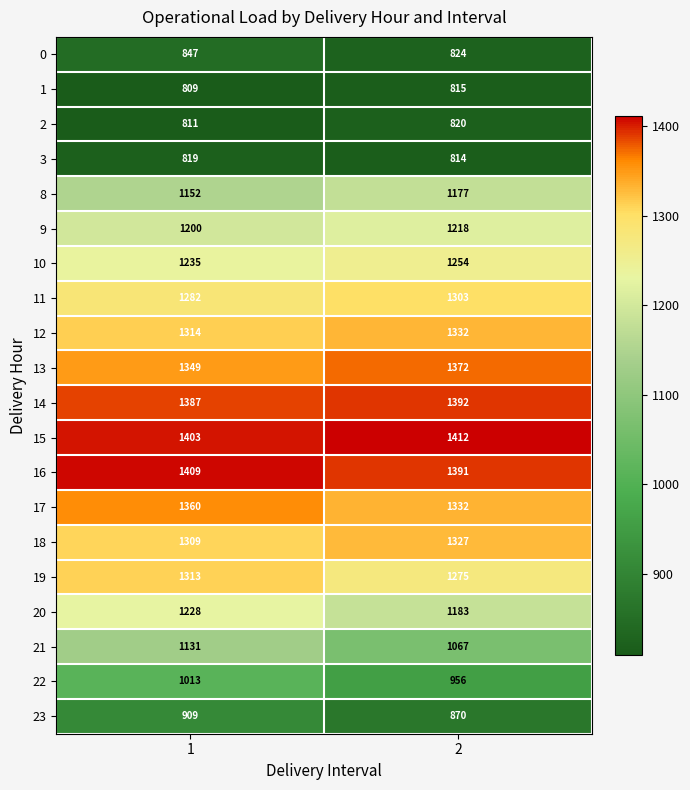

List the labels in order of 18 value, largest first.

2, 1